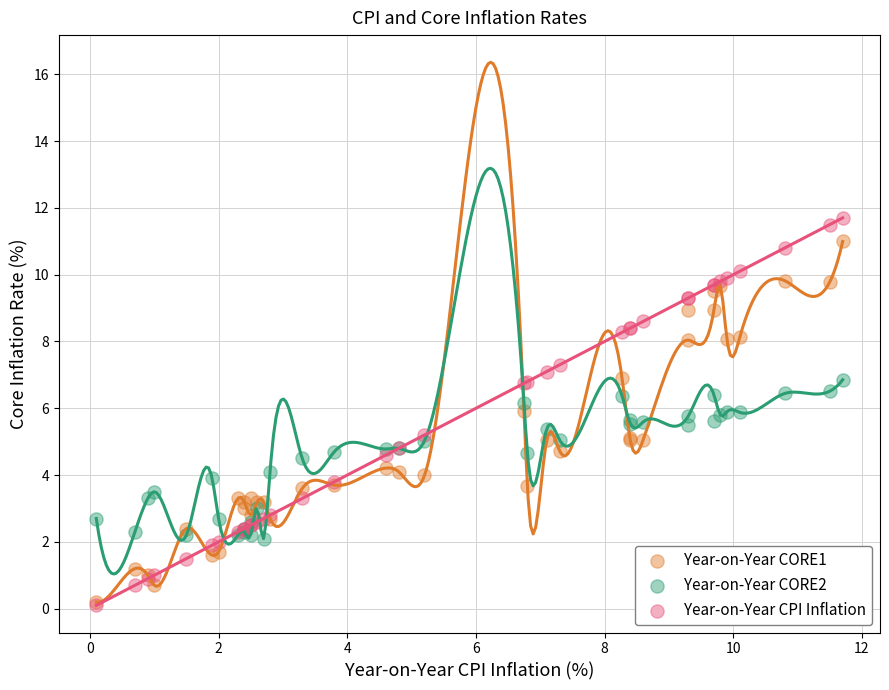

Which series contains the highest Y value?

Year-on-Year CPI Inflation